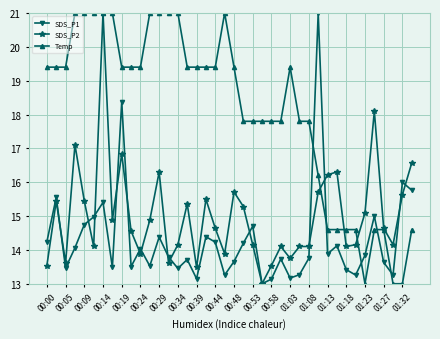

What is the maximum value shown in the chart?

21.0